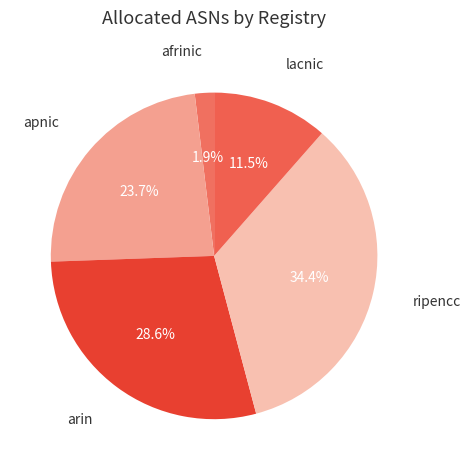

What percentage is NOT represented by afrinic?

98.1%